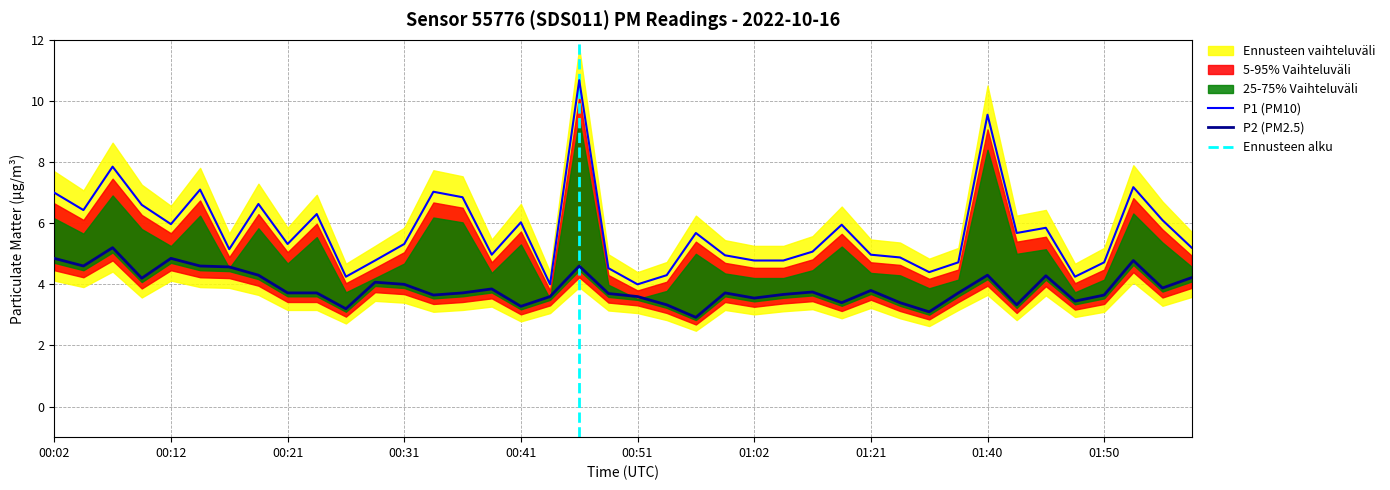

What is the label of the 26th point from the right?

00:36